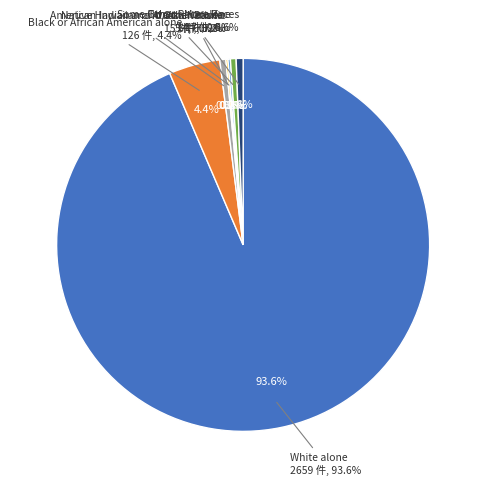

What percentage is NOT represented by Asian alone?

99.8%